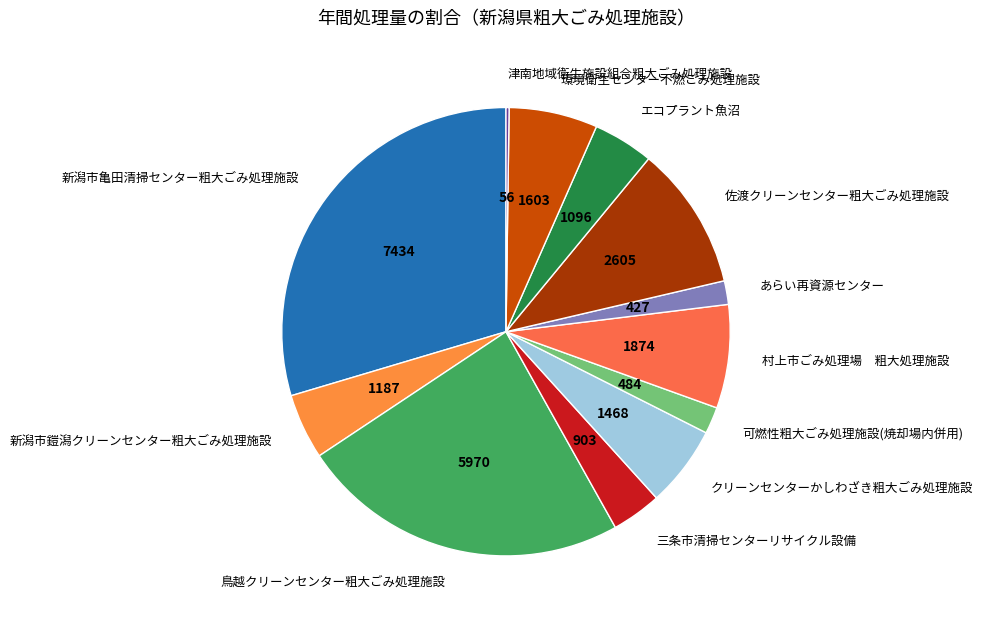

Is the sum of あらい再資源センター and 新潟市鎧潟クリーンセンター粗大ごみ処理施設 greater than half?

No